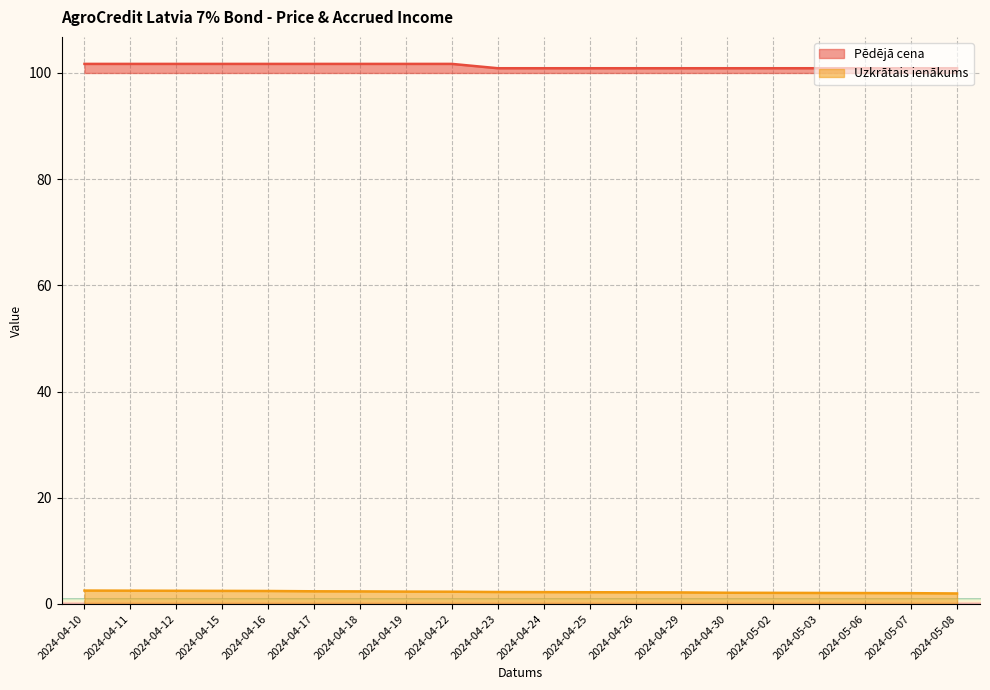

Which series has the largest range (max minus min)?

Pēdējā cena